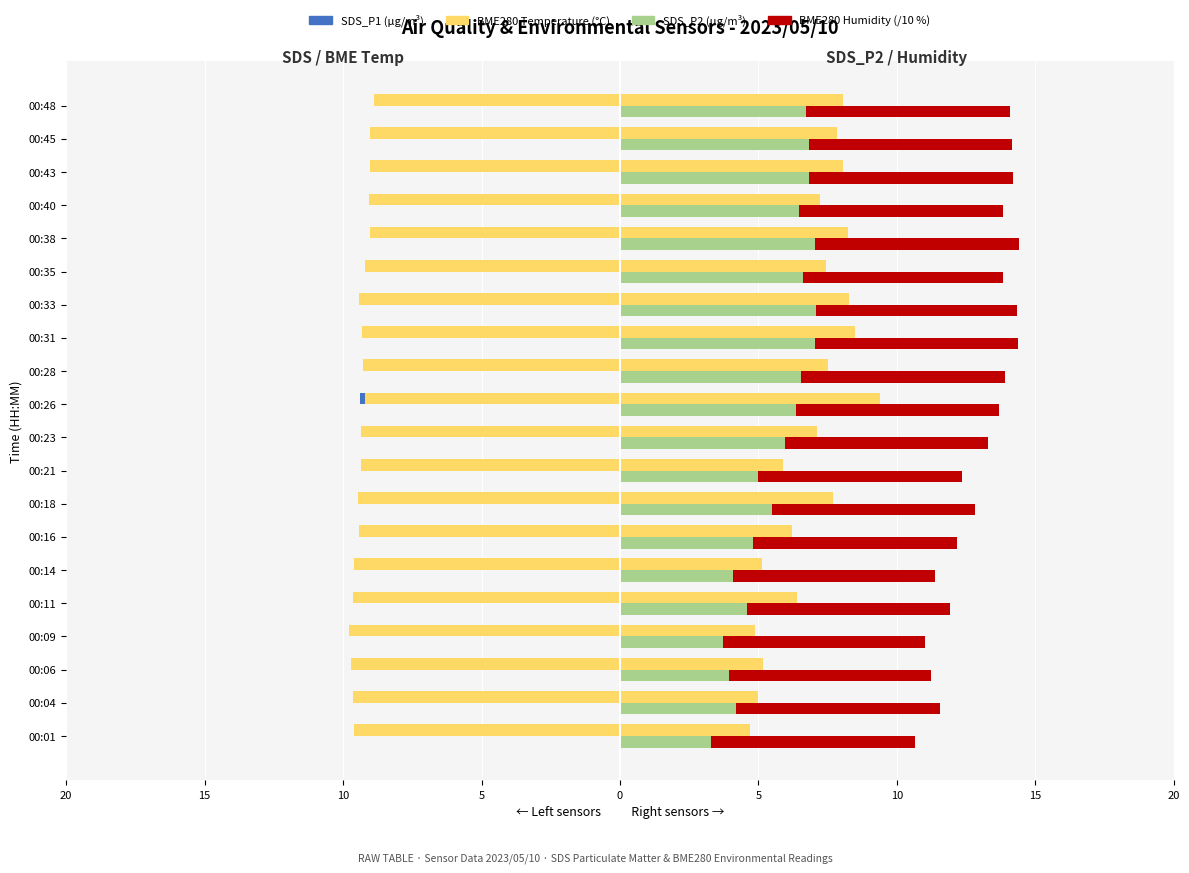

How many bars are there in each group?

4